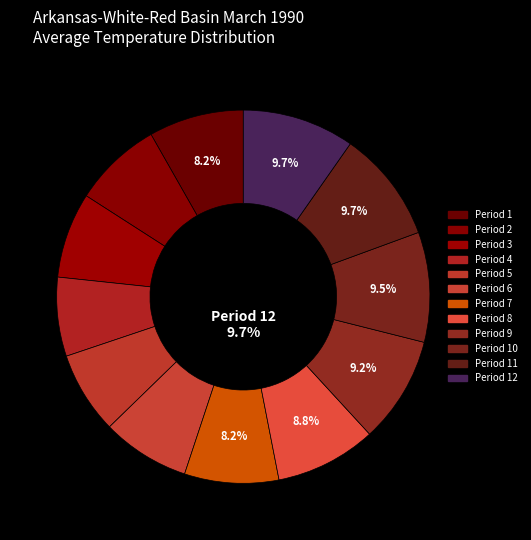

The 8 slice represents 1% of the pie. True or false?

False